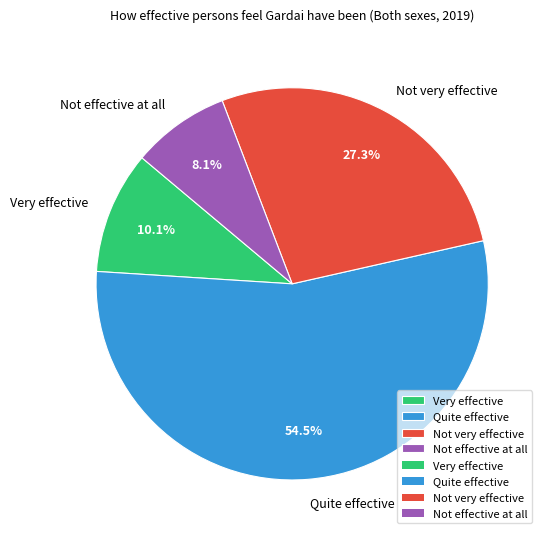

To the nearest percent, what is the difference between the Quite effective and Very effective slice percentages?

44%